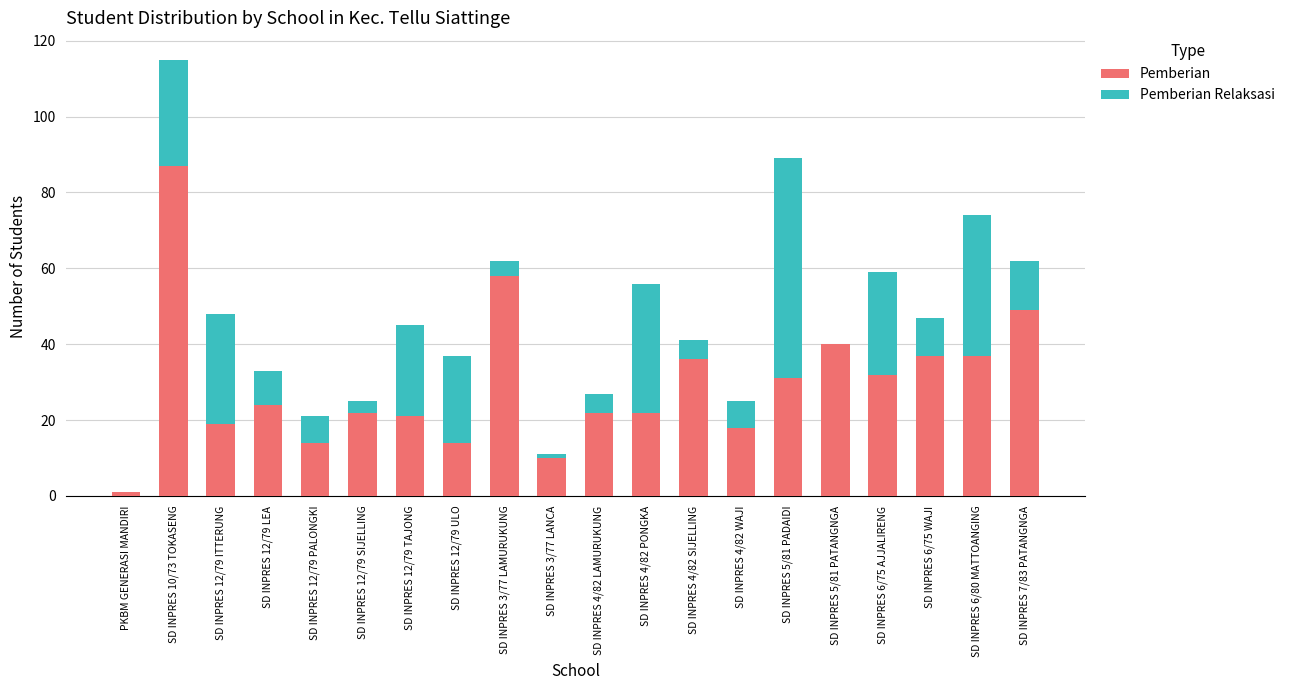

How many data points does each series have?

20